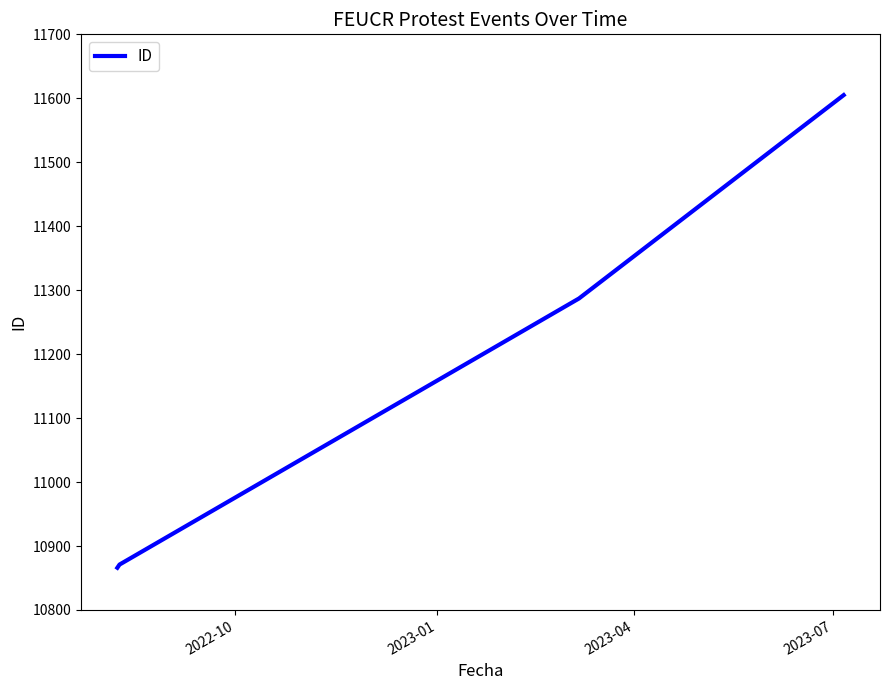

Does the chart have visible grid lines?

No